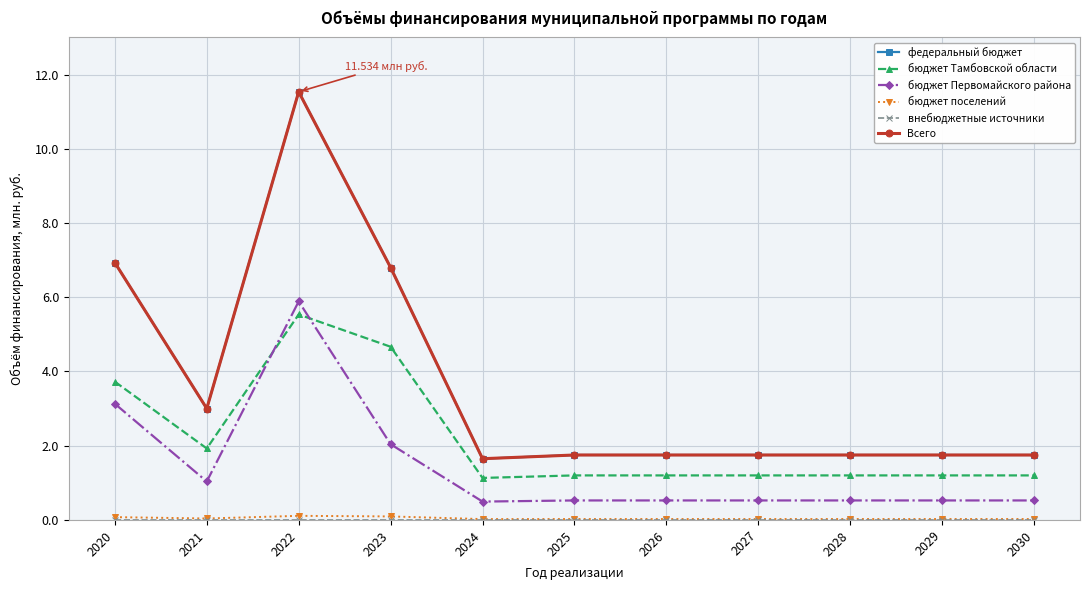

What is the spread (max minus min) of values at 2026?

1.8